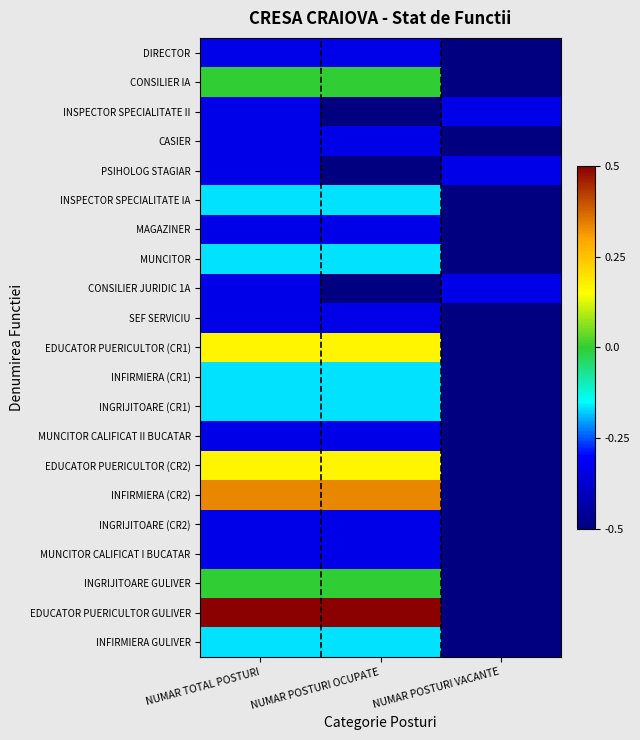

Reading right to left, what are all the values shown in this chart?

DIRECTOR: NUMAR POSTURI VACANTE=-0.5	NUMAR POSTURI OCUPATE=-0.3	NUMAR TOTAL POSTURI=-0.3
CONSILIER IA: NUMAR POSTURI VACANTE=-0.5	NUMAR POSTURI OCUPATE=-0.0	NUMAR TOTAL POSTURI=-0.0
INSPECTOR SPECIALITATE II: NUMAR POSTURI VACANTE=-0.3	NUMAR POSTURI OCUPATE=-0.5	NUMAR TOTAL POSTURI=-0.3
CASIER: NUMAR POSTURI VACANTE=-0.5	NUMAR POSTURI OCUPATE=-0.3	NUMAR TOTAL POSTURI=-0.3
PSIHOLOG STAGIAR: NUMAR POSTURI VACANTE=-0.3	NUMAR POSTURI OCUPATE=-0.5	NUMAR TOTAL POSTURI=-0.3
INSPECTOR SPECIALITATE IA: NUMAR POSTURI VACANTE=-0.5	NUMAR POSTURI OCUPATE=-0.2	NUMAR TOTAL POSTURI=-0.2
MAGAZINER: NUMAR POSTURI VACANTE=-0.5	NUMAR POSTURI OCUPATE=-0.3	NUMAR TOTAL POSTURI=-0.3
MUNCITOR: NUMAR POSTURI VACANTE=-0.5	NUMAR POSTURI OCUPATE=-0.2	NUMAR TOTAL POSTURI=-0.2
CONSILIER JURIDIC 1A: NUMAR POSTURI VACANTE=-0.3	NUMAR POSTURI OCUPATE=-0.5	NUMAR TOTAL POSTURI=-0.3
SEF SERVICIU: NUMAR POSTURI VACANTE=-0.5	NUMAR POSTURI OCUPATE=-0.3	NUMAR TOTAL POSTURI=-0.3
EDUCATOR PUERICULTOR (CR1): NUMAR POSTURI VACANTE=-0.5	NUMAR POSTURI OCUPATE=0.2	NUMAR TOTAL POSTURI=0.2
INFIRMIERA (CR1): NUMAR POSTURI VACANTE=-0.5	NUMAR POSTURI OCUPATE=-0.2	NUMAR TOTAL POSTURI=-0.2
INGRIJITOARE (CR1): NUMAR POSTURI VACANTE=-0.5	NUMAR POSTURI OCUPATE=-0.2	NUMAR TOTAL POSTURI=-0.2
MUNCITOR CALIFICAT II BUCATAR: NUMAR POSTURI VACANTE=-0.5	NUMAR POSTURI OCUPATE=-0.3	NUMAR TOTAL POSTURI=-0.3
EDUCATOR PUERICULTOR (CR2): NUMAR POSTURI VACANTE=-0.5	NUMAR POSTURI OCUPATE=0.2	NUMAR TOTAL POSTURI=0.2
INFIRMIERA (CR2): NUMAR POSTURI VACANTE=-0.5	NUMAR POSTURI OCUPATE=0.3	NUMAR TOTAL POSTURI=0.3
INGRIJITOARE (CR2): NUMAR POSTURI VACANTE=-0.5	NUMAR POSTURI OCUPATE=-0.3	NUMAR TOTAL POSTURI=-0.3
MUNCITOR CALIFICAT I BUCATAR: NUMAR POSTURI VACANTE=-0.5	NUMAR POSTURI OCUPATE=-0.3	NUMAR TOTAL POSTURI=-0.3
INGRIJITOARE GULIVER: NUMAR POSTURI VACANTE=-0.5	NUMAR POSTURI OCUPATE=-0.0	NUMAR TOTAL POSTURI=-0.0
EDUCATOR PUERICULTOR GULIVER: NUMAR POSTURI VACANTE=-0.5	NUMAR POSTURI OCUPATE=0.5	NUMAR TOTAL POSTURI=0.5
INFIRMIERA GULIVER: NUMAR POSTURI VACANTE=-0.5	NUMAR POSTURI OCUPATE=-0.2	NUMAR TOTAL POSTURI=-0.2